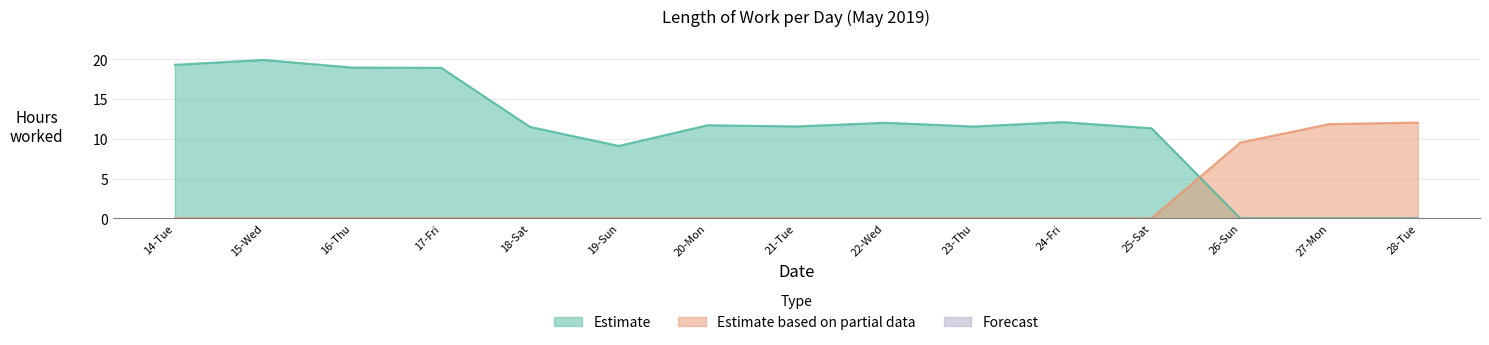

What position from the left is 18-Sat?

5